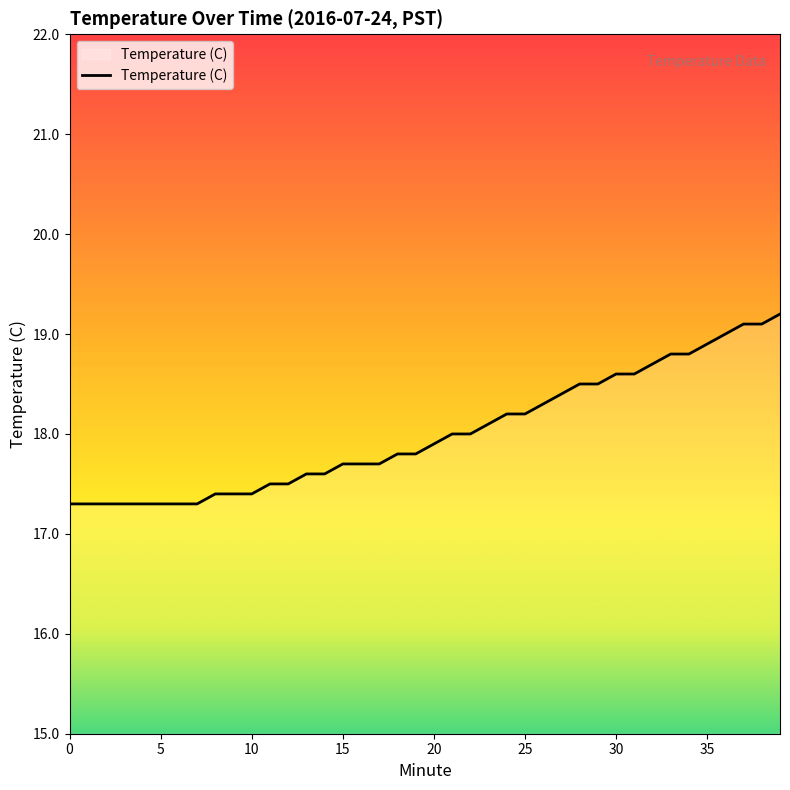

What is the maximum value shown in the chart?

19.2